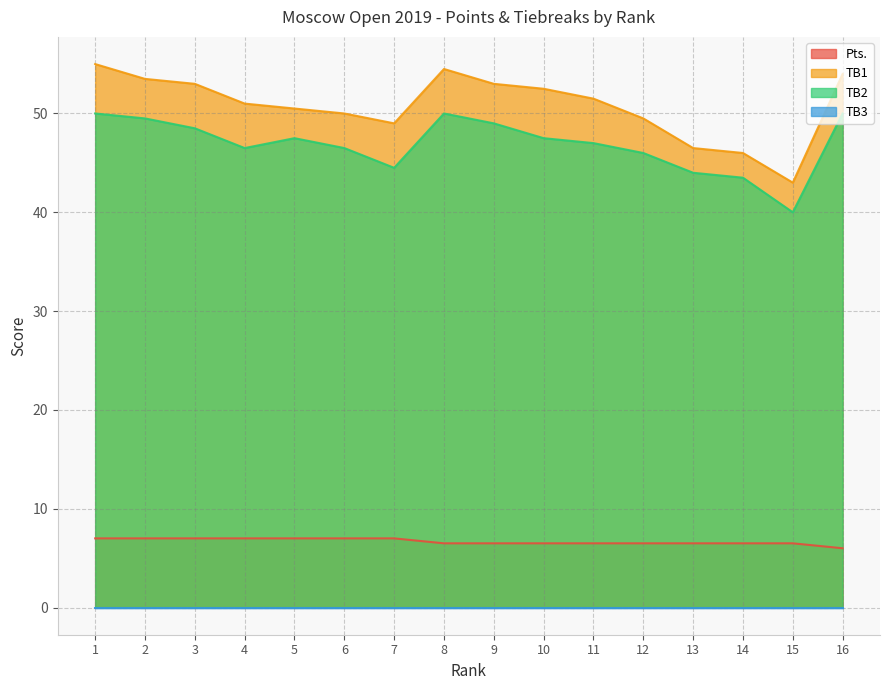

Is it true that TB1 equals 46.5 at 13?

True